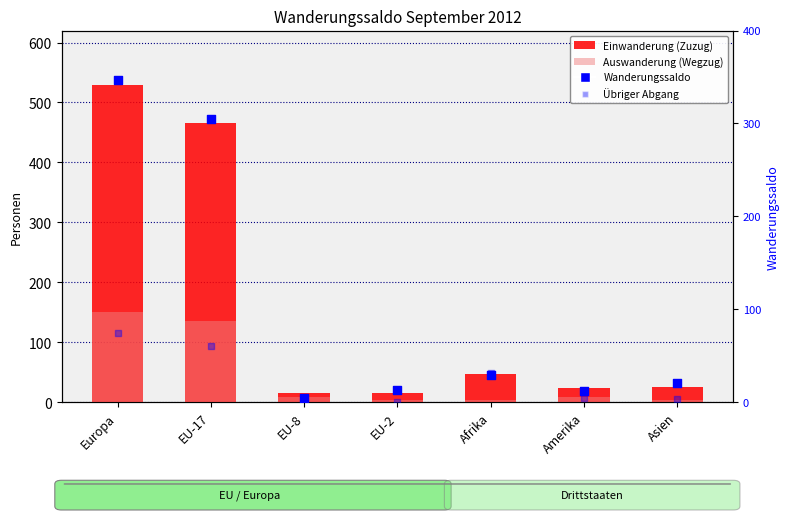

Which series has the largest total across all categories?

Einwanderung (Zuzug)